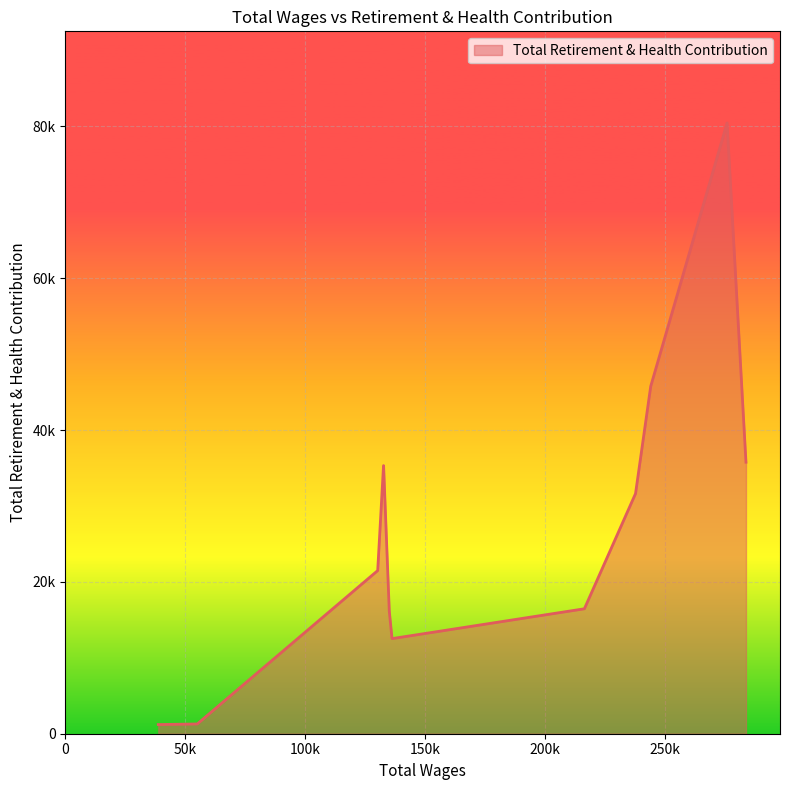

Does the chart have visible grid lines?

Yes